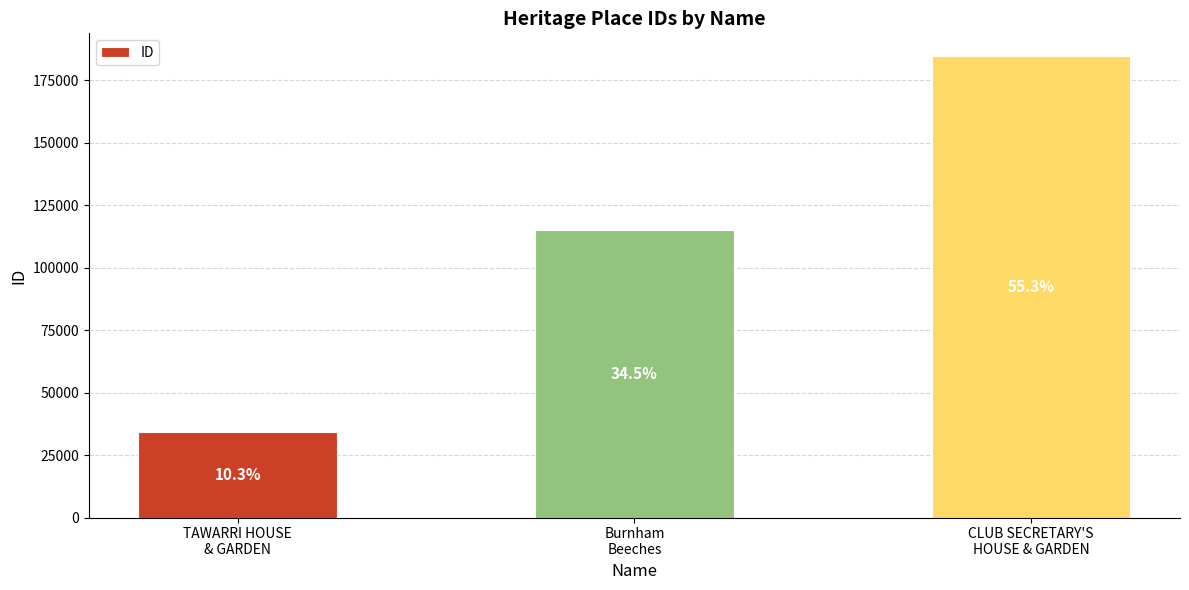

Does the chart contain any negative values?

No